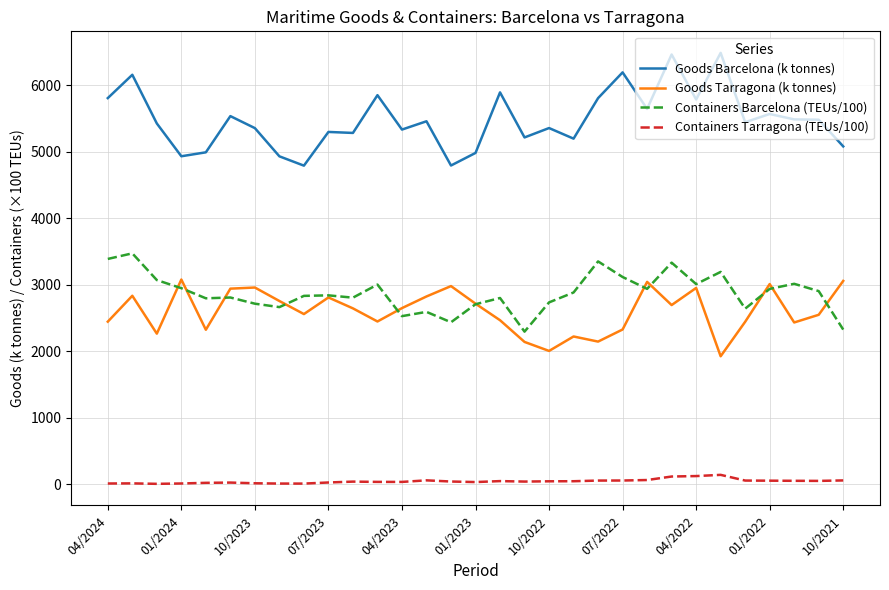

What is the minimum value for Goods Barcelona (k tonnes)?

4793.7